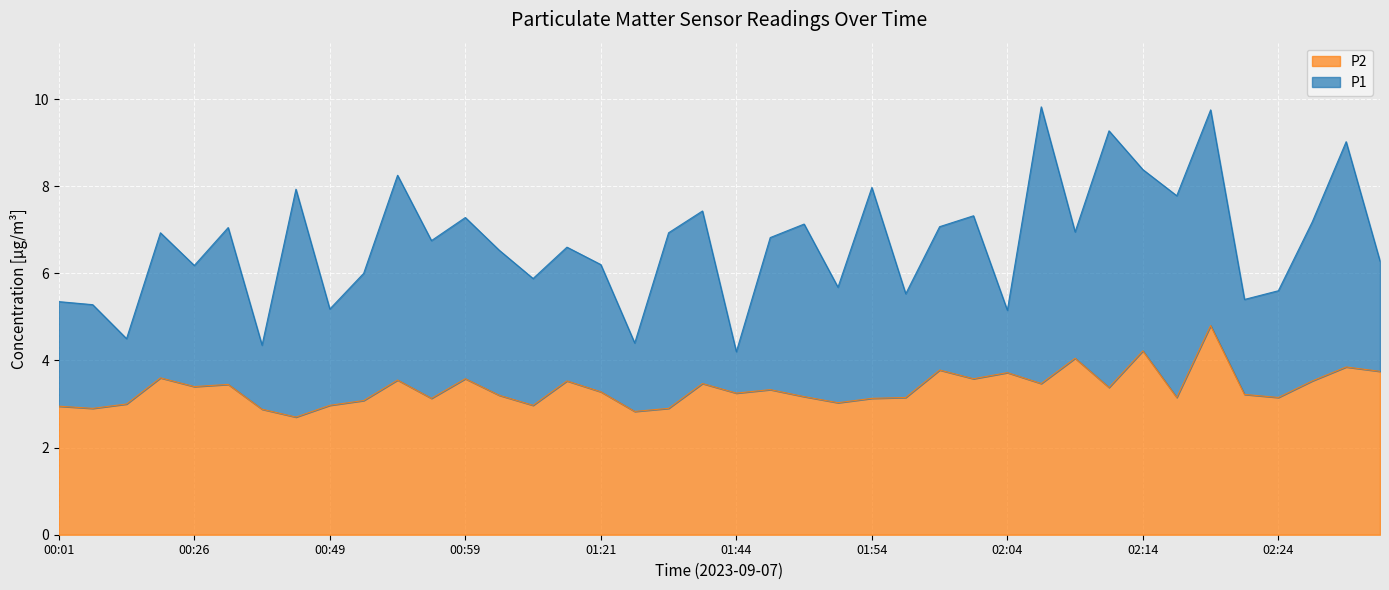

How many data points in P1 are above 6?

26